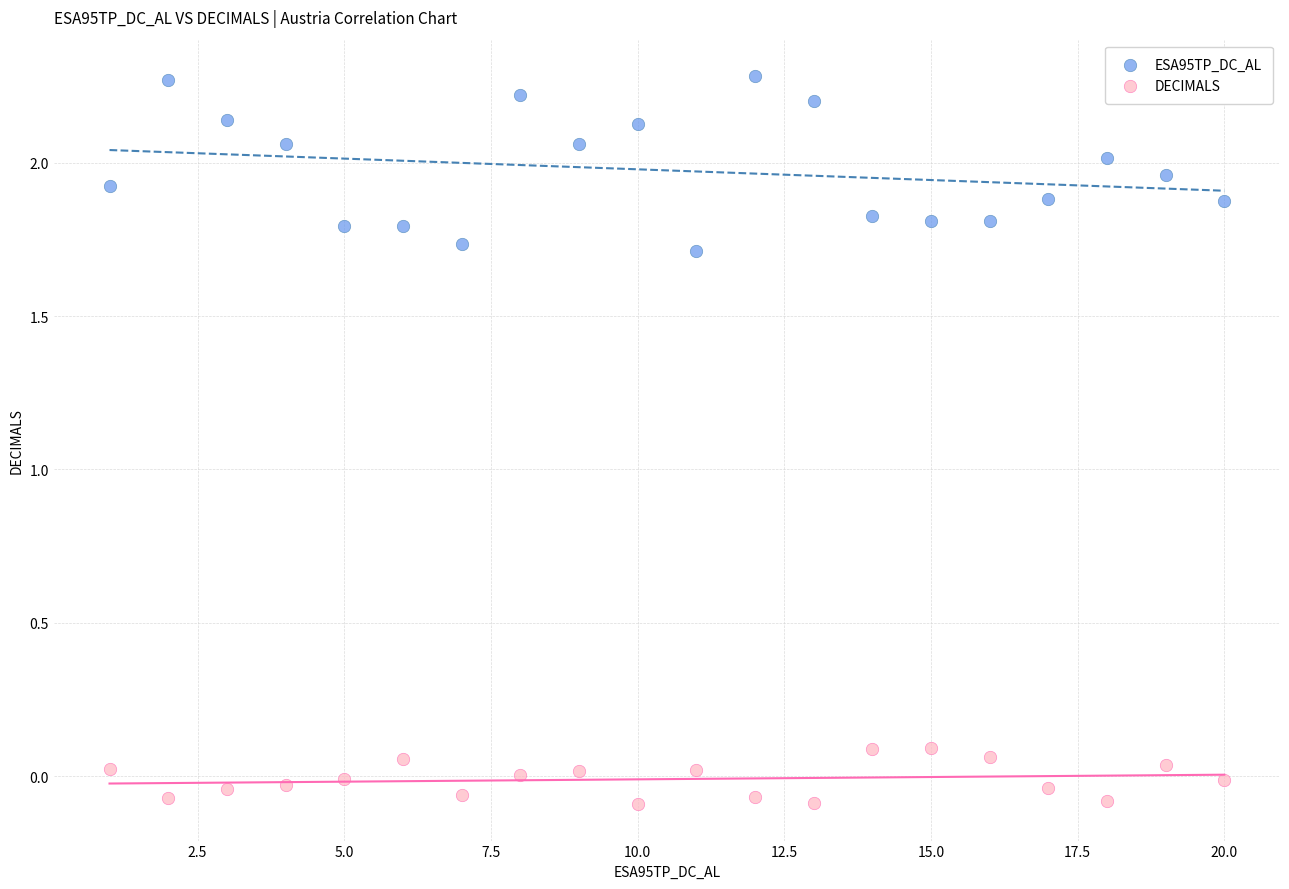

Which series reaches the minimum Y coordinate?

DECIMALS